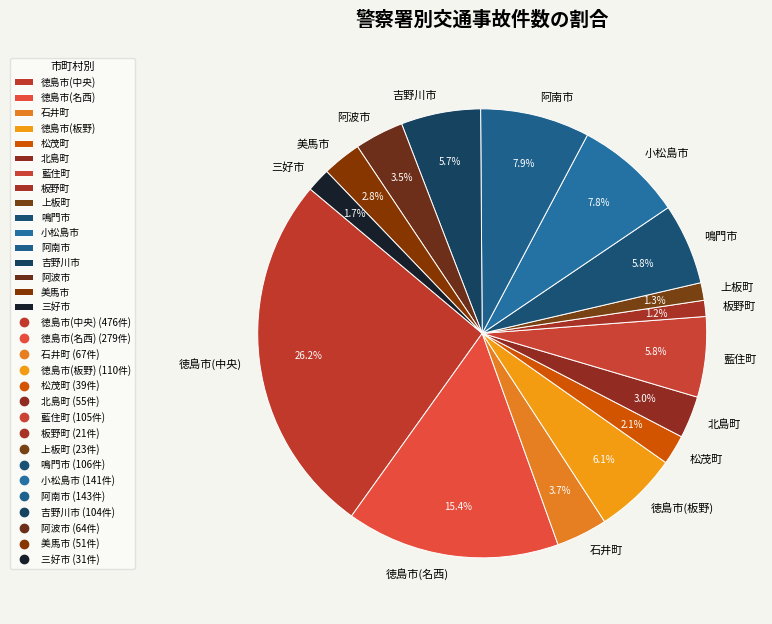

Which slice is the largest?

徳島市(中央)